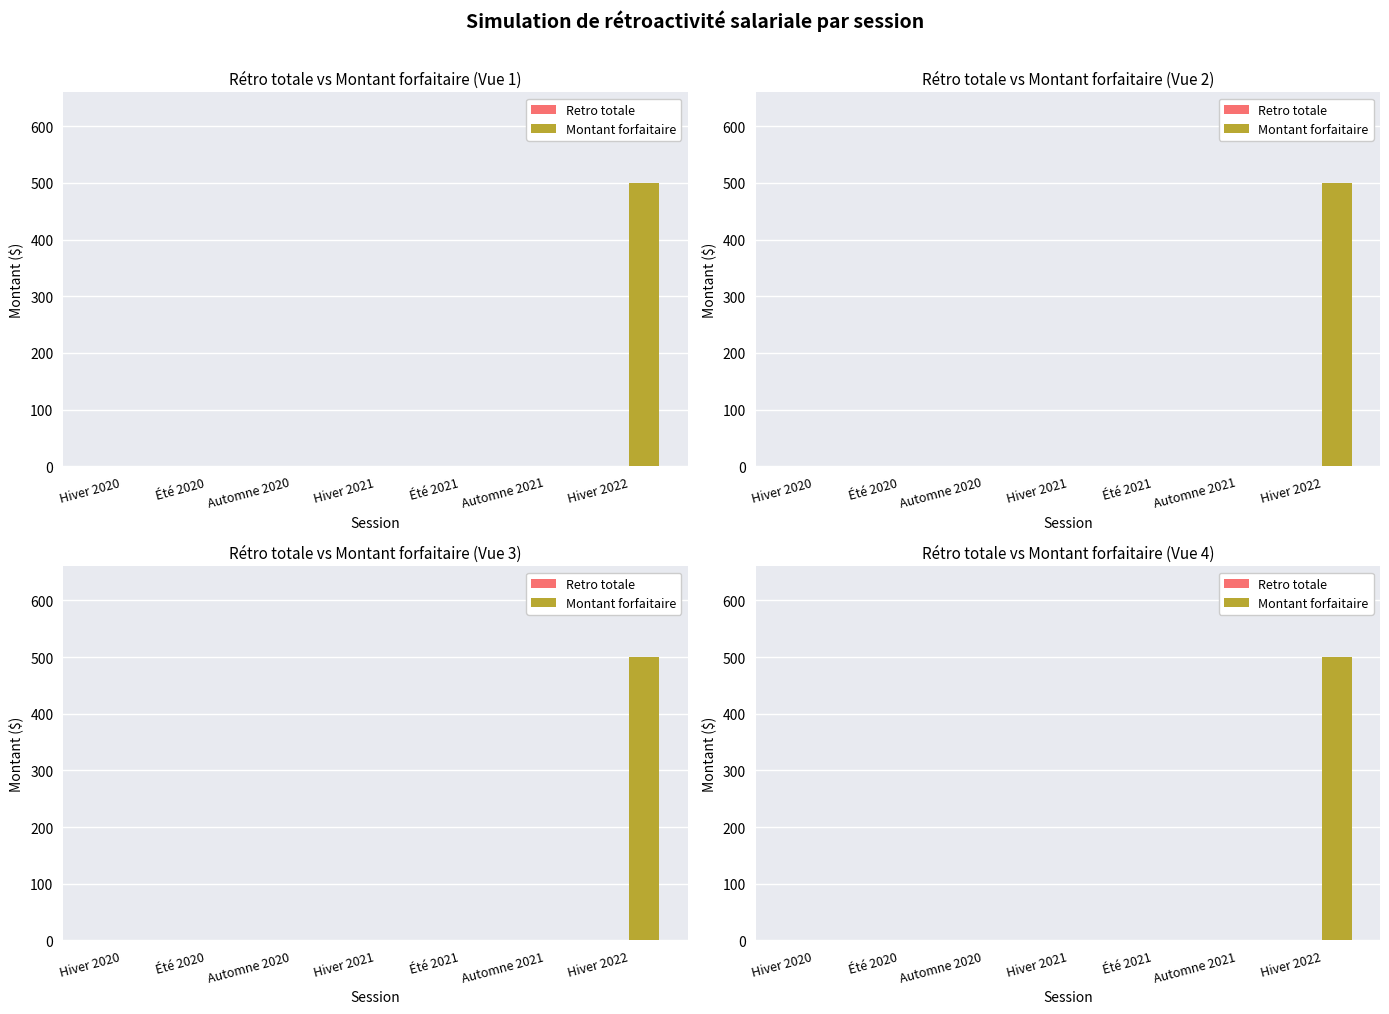

Which series changed the most between Automne 2021 and Hiver 2022?

Montant forfaitaire